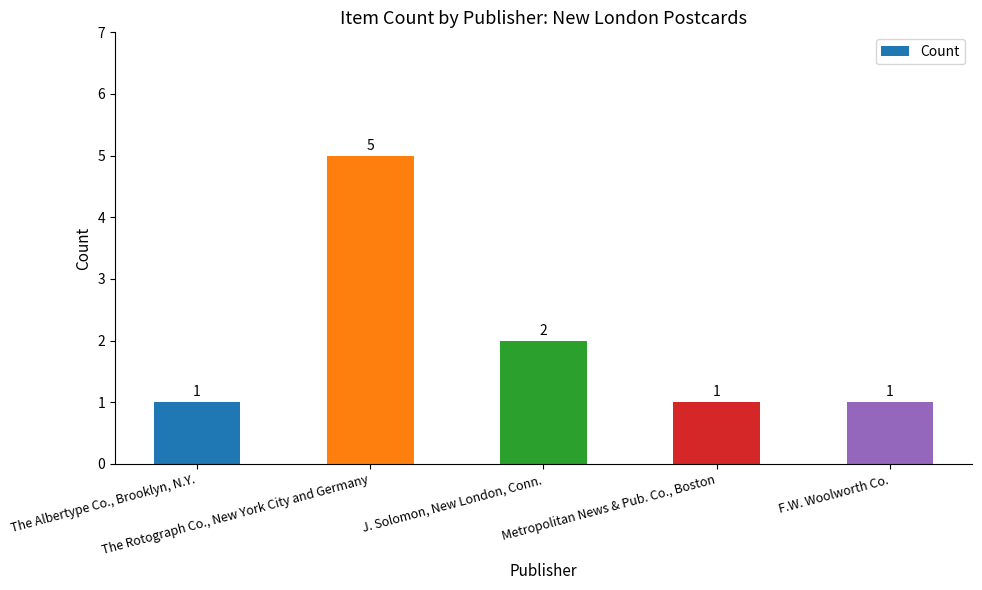

Reading left to right, list all the values displayed in this chart.

1	5	2	1	1